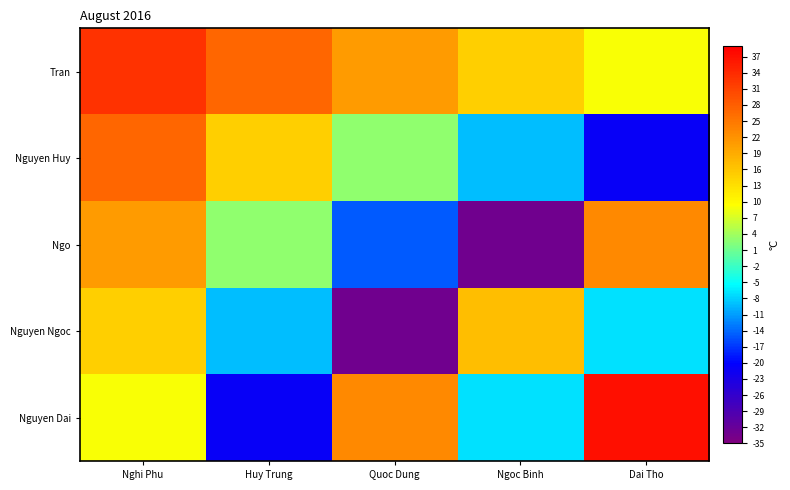

How many categories are shown in the chart?

5